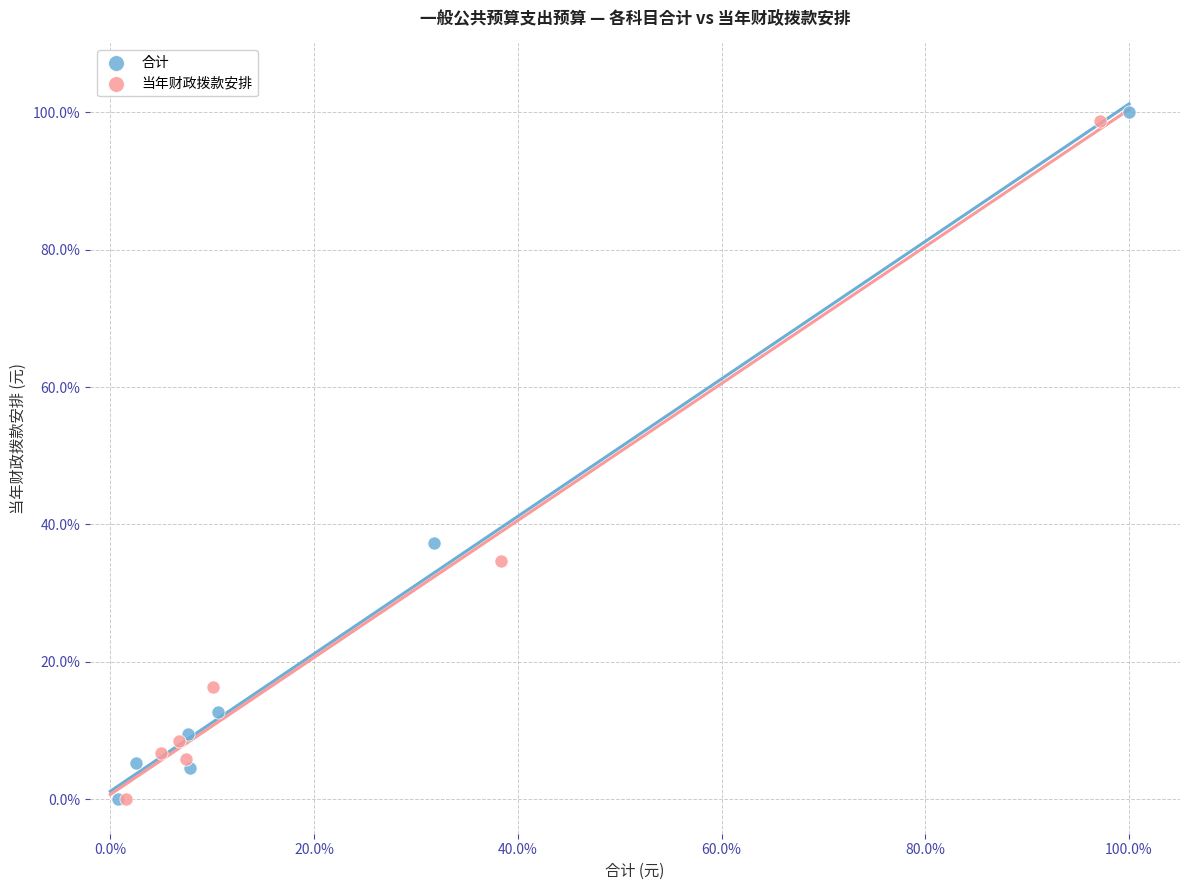

Which series contains the highest Y value?

合计